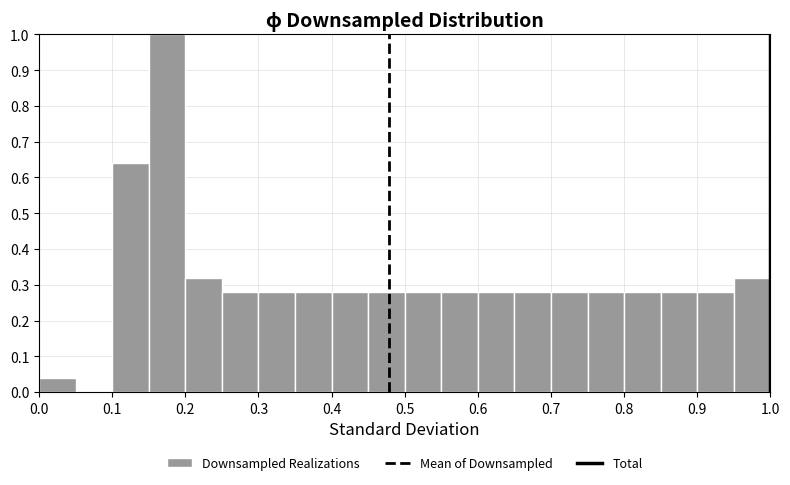

Reading left to right, transcribe this chart: for each bar, give the range it covers on the x-axis and its height. The values are not printed on the chart, so give them approximately, as read against the axis.

0.00 to 0.05: 0.04
0.05 to 0.10: 0
0.10 to 0.15: 0.64
0.15 to 0.20: 1.00
0.20 to 0.25: 0.32
0.25 to 0.30: 0.28
0.30 to 0.35: 0.28
0.35 to 0.40: 0.28
0.40 to 0.45: 0.28
0.45 to 0.50: 0.28
0.50 to 0.55: 0.28
0.55 to 0.60: 0.28
0.60 to 0.65: 0.28
0.65 to 0.70: 0.28
0.70 to 0.75: 0.28
0.75 to 0.80: 0.28
0.80 to 0.85: 0.28
0.85 to 0.90: 0.28
0.90 to 0.95: 0.28
0.95 to 1.00: 0.32